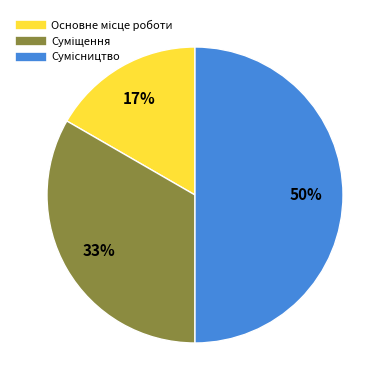

To the nearest percent, what is the average slice percentage?

33%